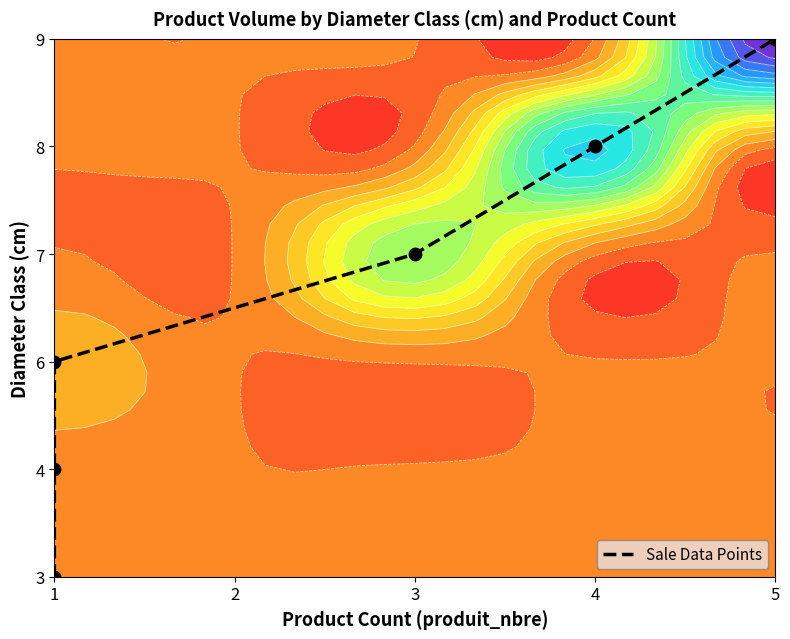

At which category does the chart reach its minimum across all series?

1